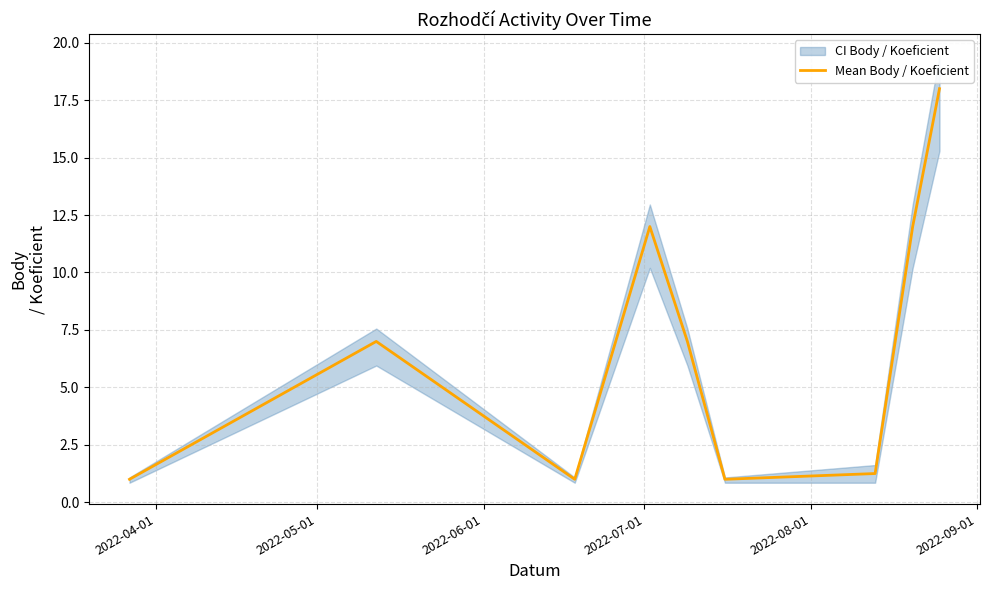

What is the minimum value for Mean Body / Koeficient?

1.0